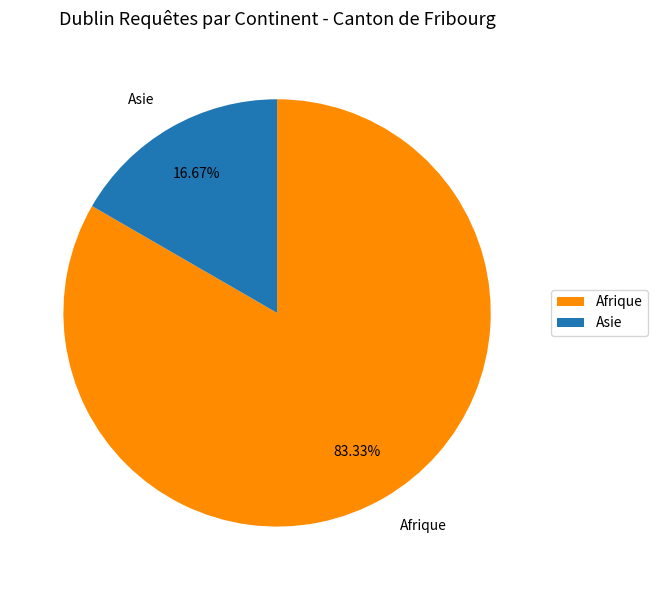

True or false: Afrique accounts for 83% of the total.

True